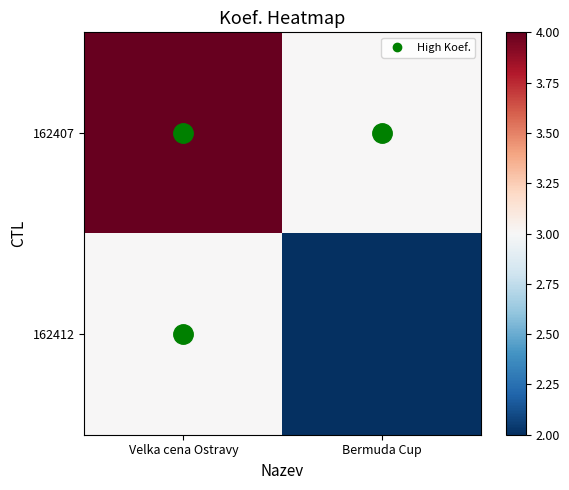

Which series has the largest total across all categories?

162407